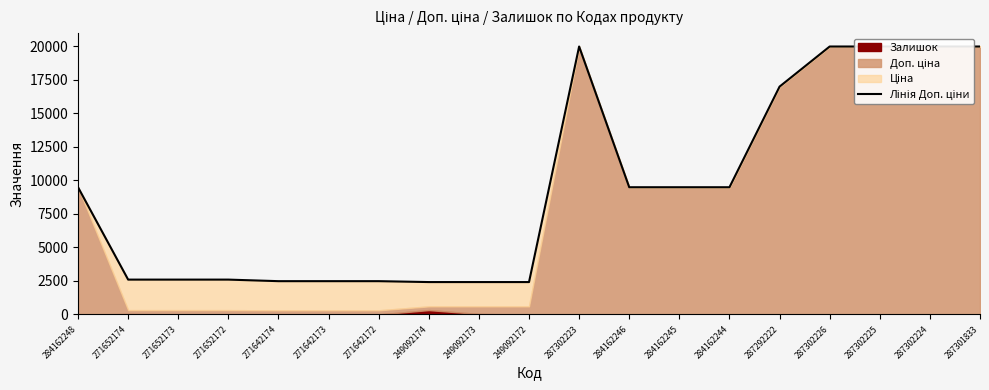

What position from the right is 249092174?

12